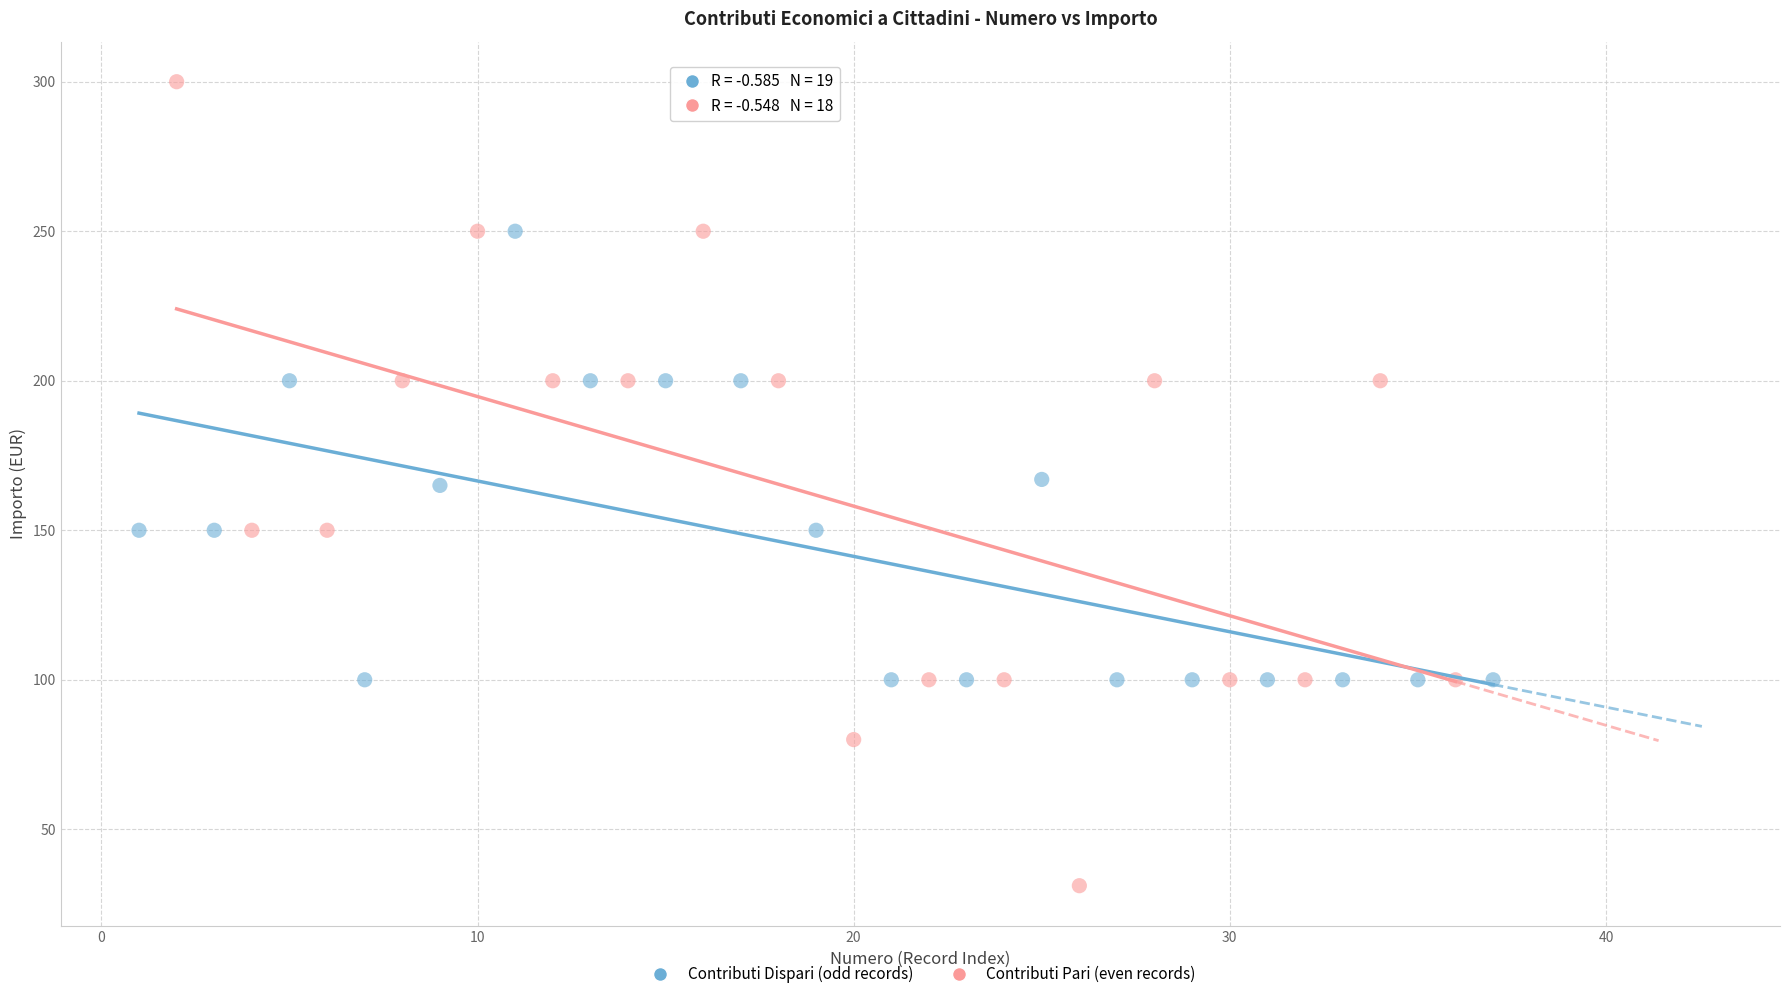

Which series contains the lowest Y value?

Contributi Pari (even records)